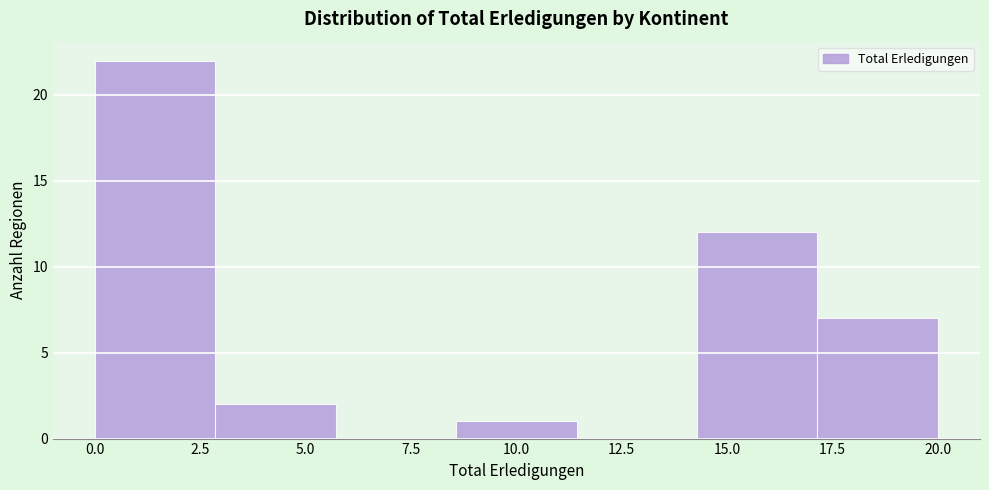

How tall is the bar that spans 3.0 to 5.5 on the x-axis? Neither the bar edges nor the heights are printed on the chart, so give them approximately, as read against the axes.

2